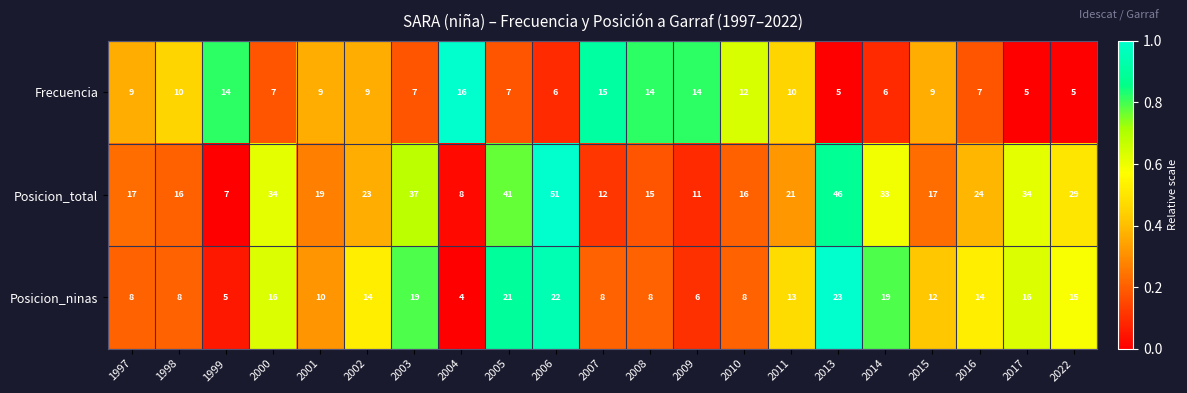

The value of Posicion_total at 2004 is 8. True or false?

True